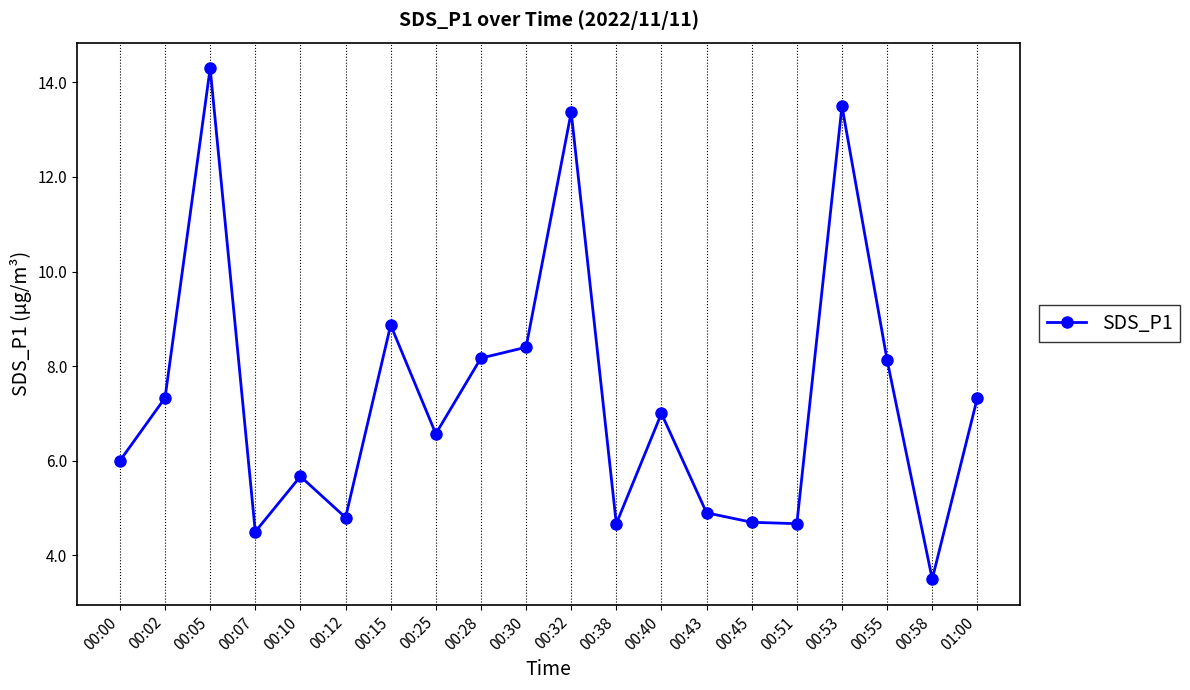

What is the label of the 16th point from the right?

00:10